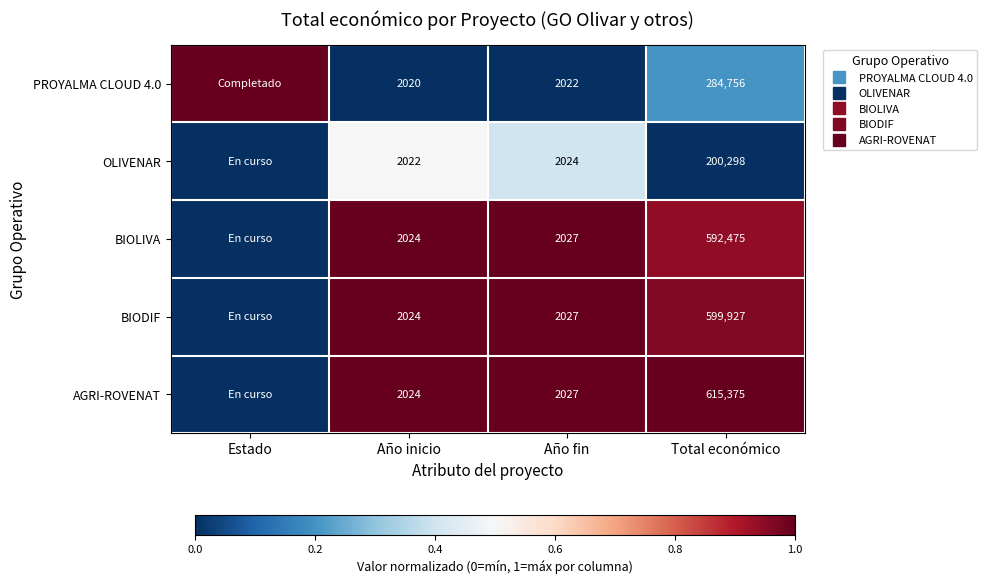

What is the difference between the highest and lowest values at Año inicio?

1.0